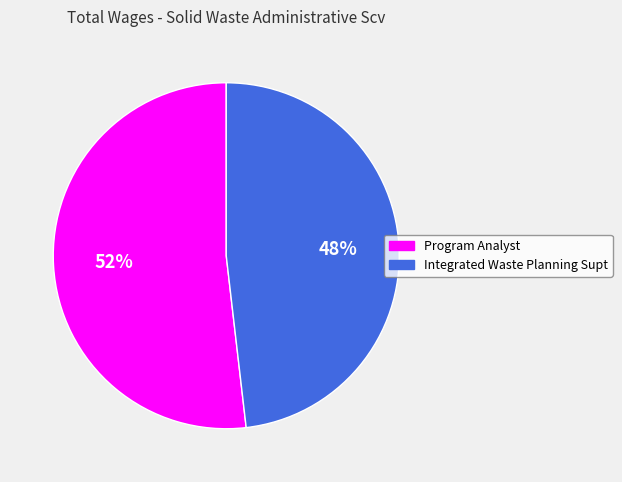

Is it true that Program Analyst is 58% of the pie?

False